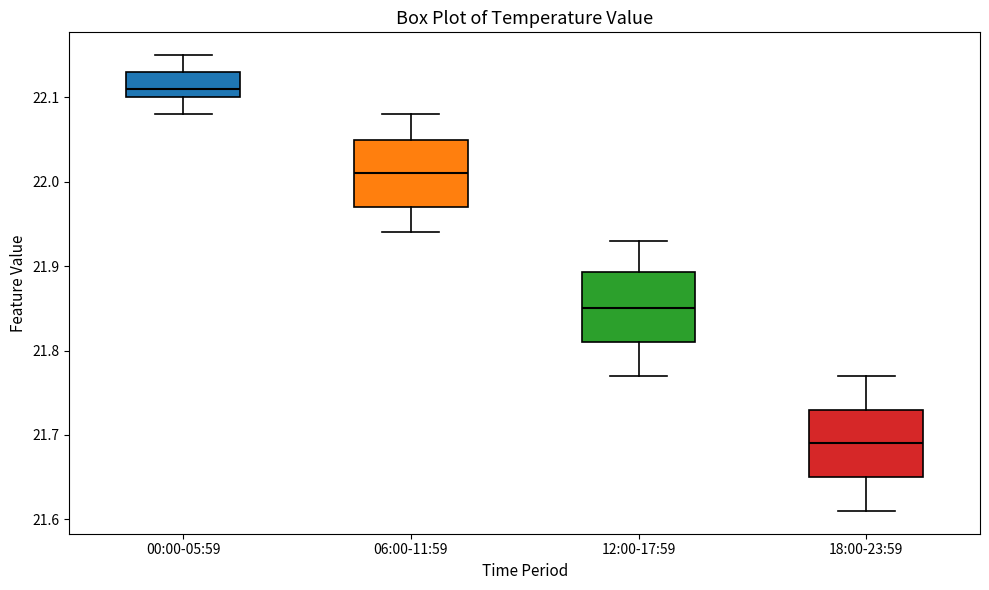

Reading left to right, transcribe this box plot: for each box, give where its median line is, the range the box spans, and where its two whiskers end, as read against the y-axis. The values are not printed on the chart, so give them approximately, as read against the axis.

00:00-05:59: median 22.11, box 22.10 to 22.13, whiskers 22.08 to 22.15
06:00-11:59: median 22.01, box 21.97 to 22.05, whiskers 21.94 to 22.08
12:00-17:59: median 21.85, box 21.81 to 21.89, whiskers 21.77 to 21.93
18:00-23:59: median 21.69, box 21.65 to 21.73, whiskers 21.61 to 21.77